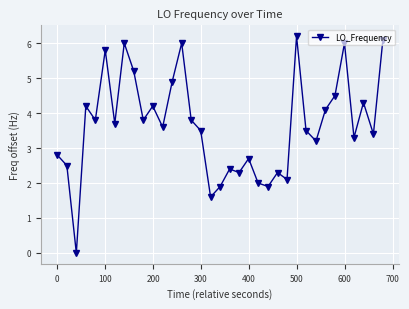

What is the value of the 12th point from the left?

3.6